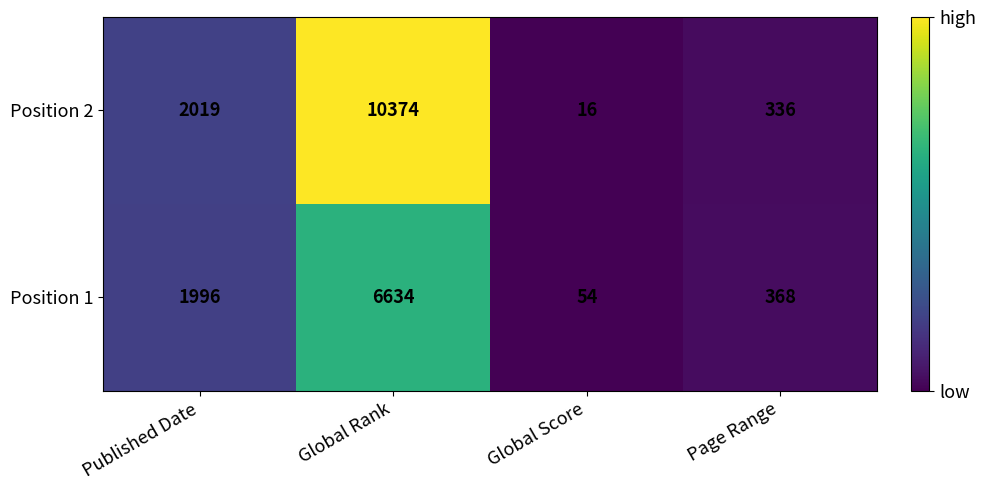

What is the spread (max minus min) of values at Global Rank?

3740